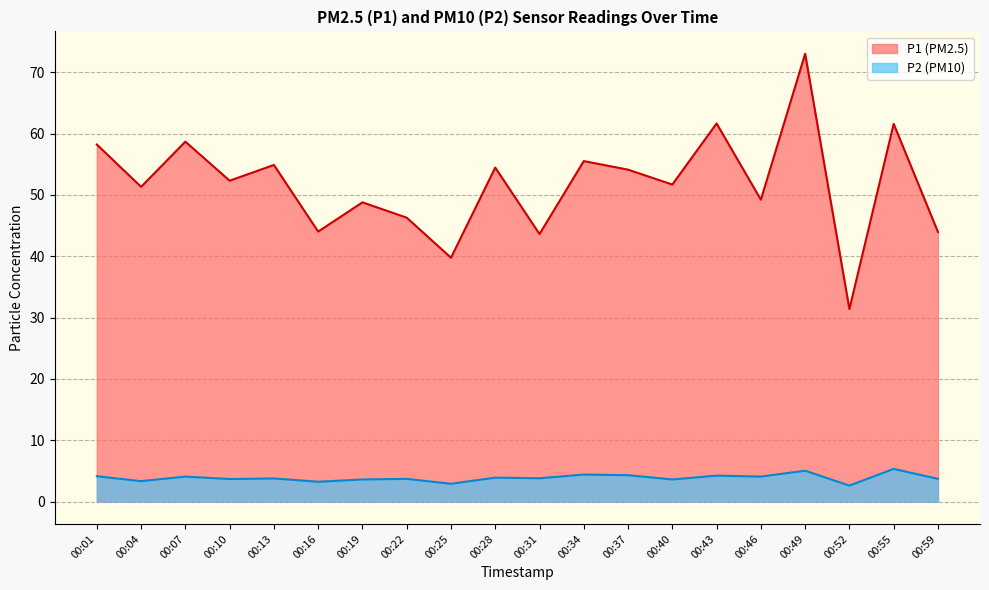

True or false: P2 and P1 cross at least once.

False